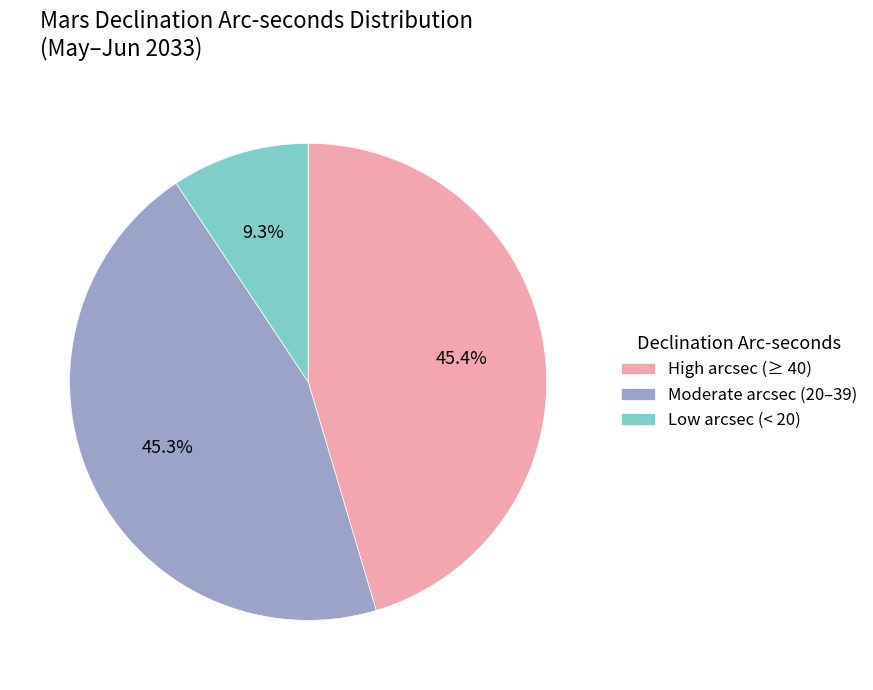

Approximately how many times larger is the value at High arcsec (≥ 40) compared to Moderate arcsec (20–39)?

1.0